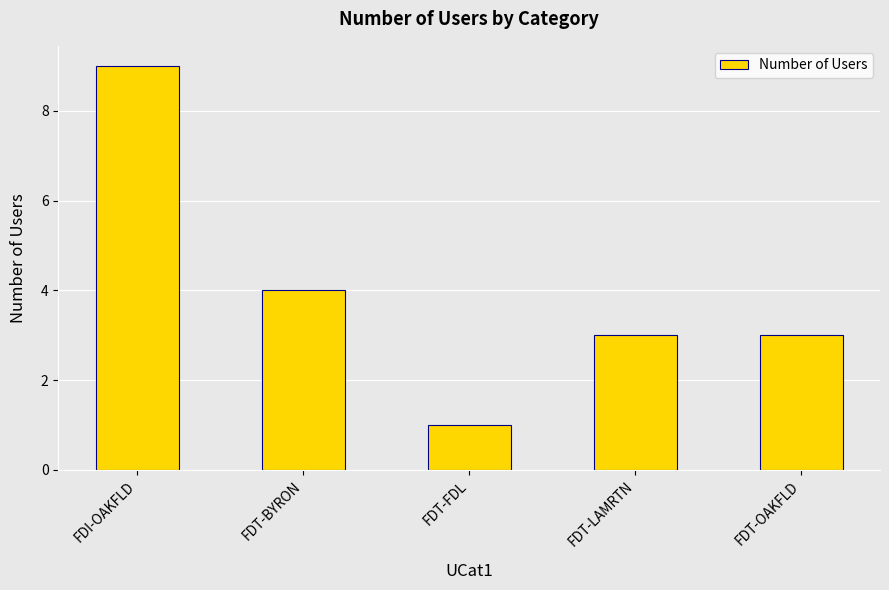

Reading left to right, extract all data points from this chart.

9	4	1	3	3